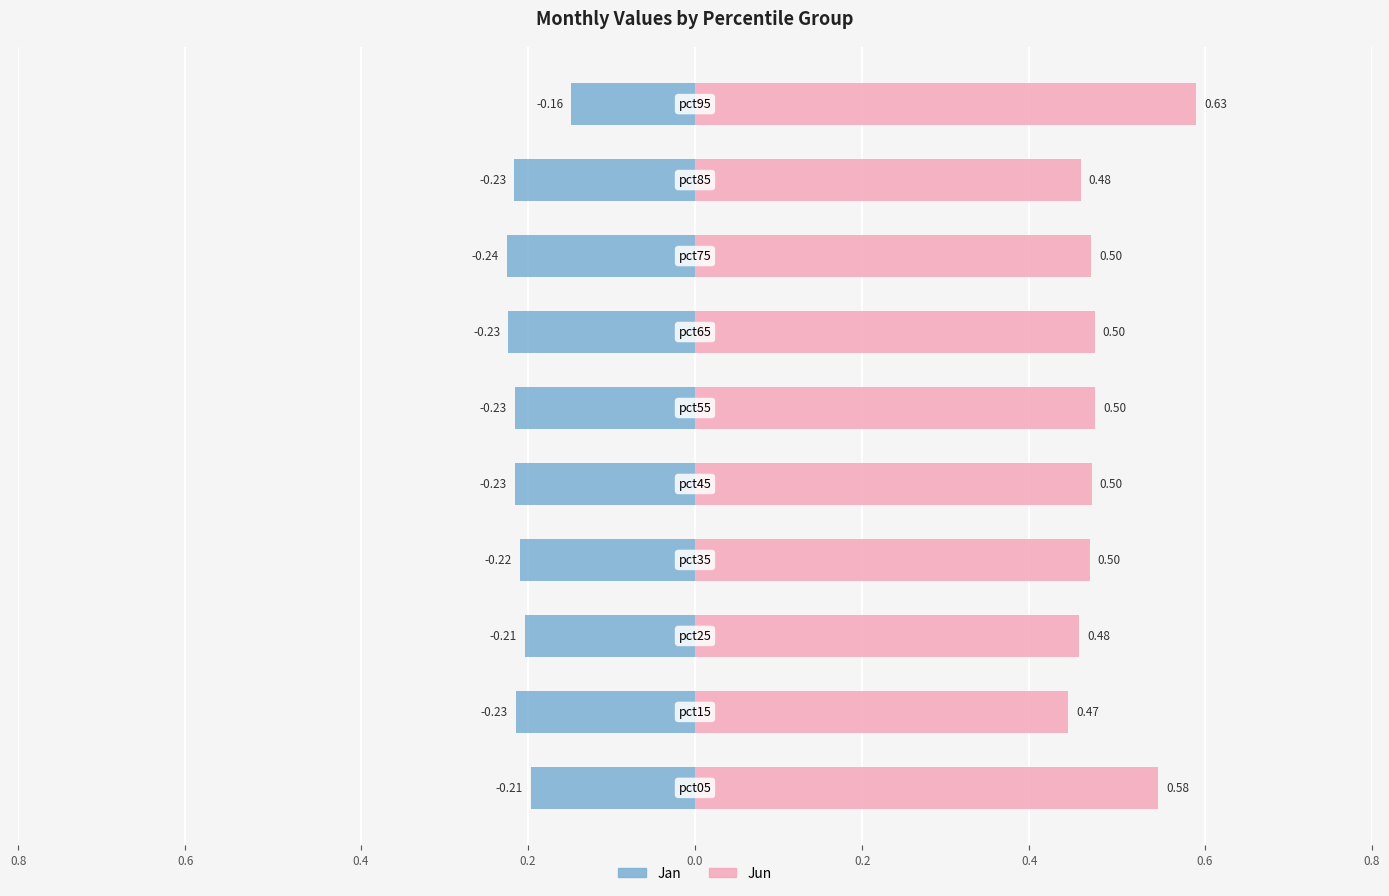

Reading right to left, what are all the values shown in this chart?

Jan: -0.2	-0.2	-0.2	-0.2	-0.2	-0.2	-0.2	-0.2	-0.2	-0.2
Jun: 0.6	0.5	0.5	0.5	0.5	0.5	0.5	0.5	0.5	0.6